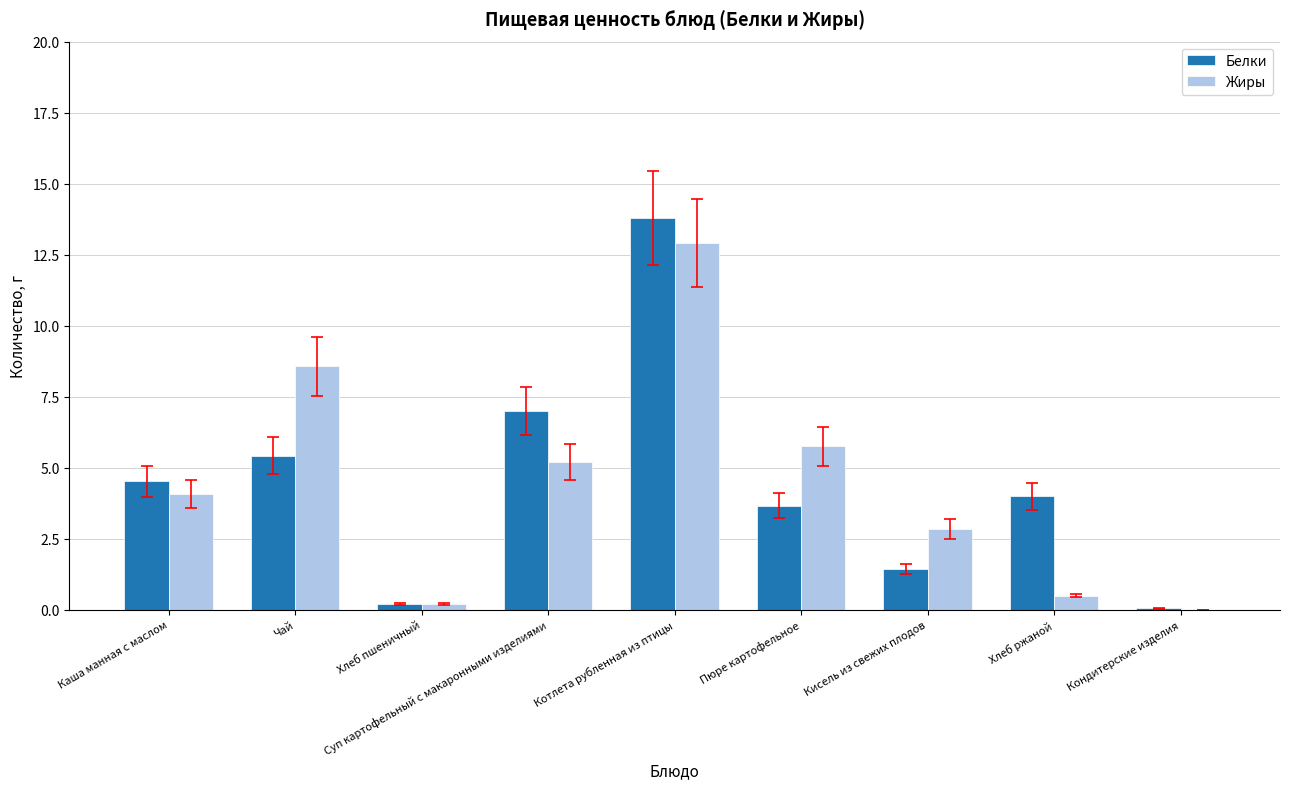

Which series changed the most between Котлета рубленная из птицы and Кисель из свежих плодов?

Белки